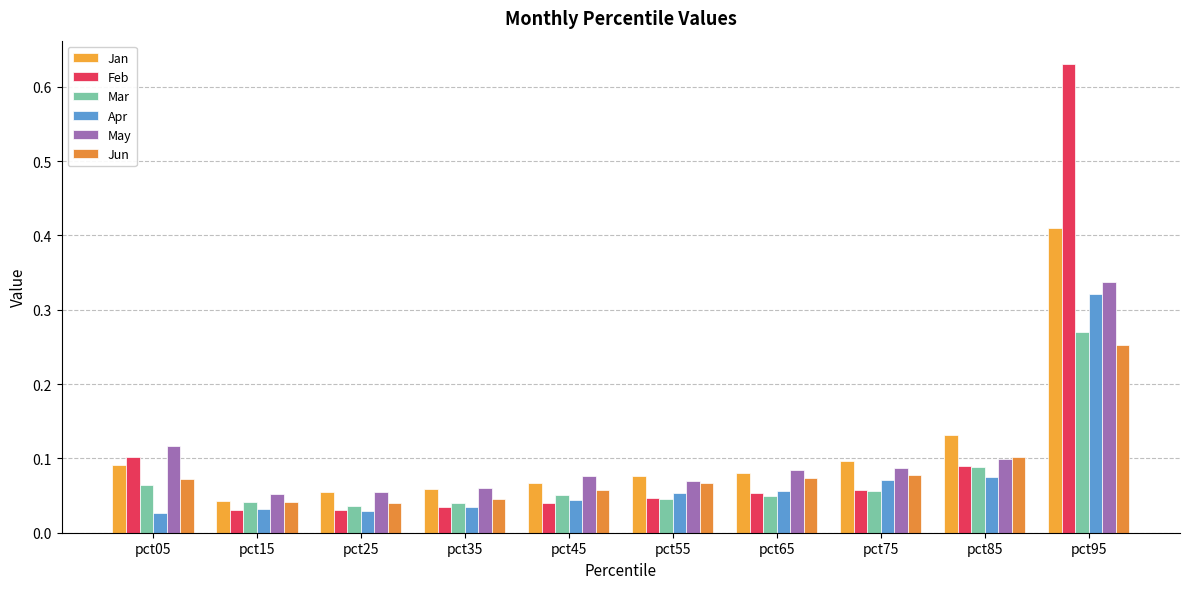

Are the bars horizontal?

No